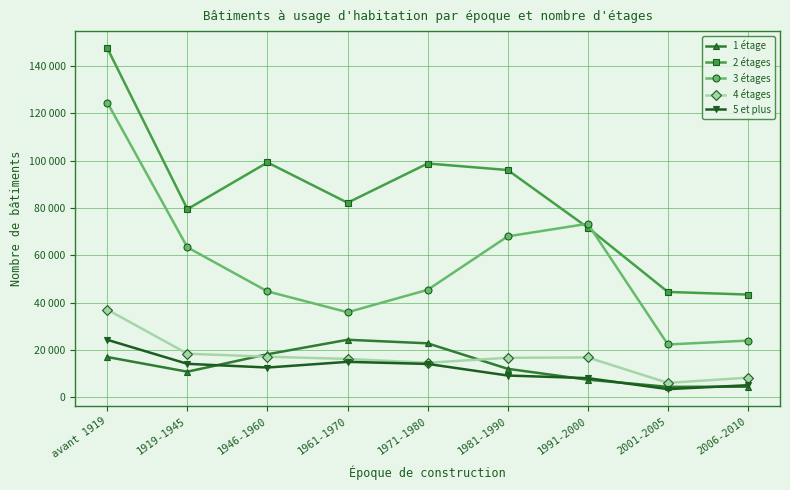

Rank the series by their maximum value, from lowest to highest.

5 et plus, 1 étage, 4 étages, 3 étages, 2 étages